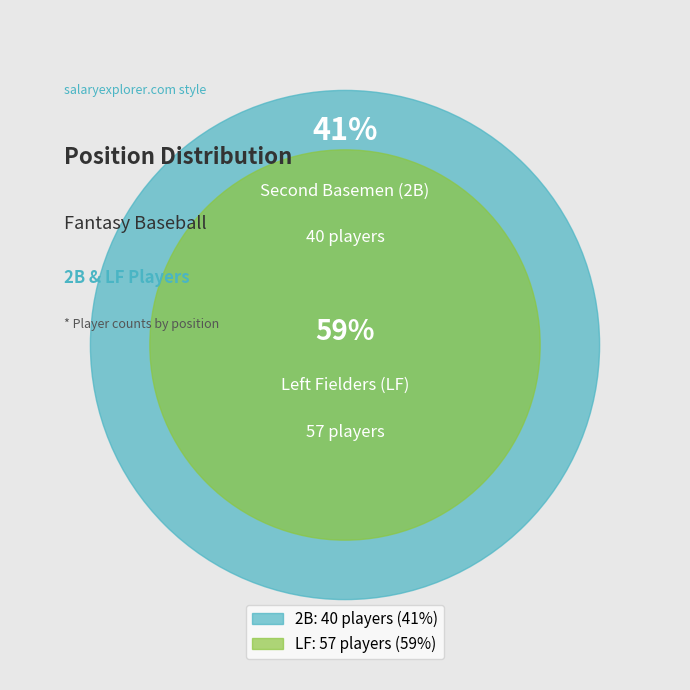

What is the largest slice in the pie chart?

LF